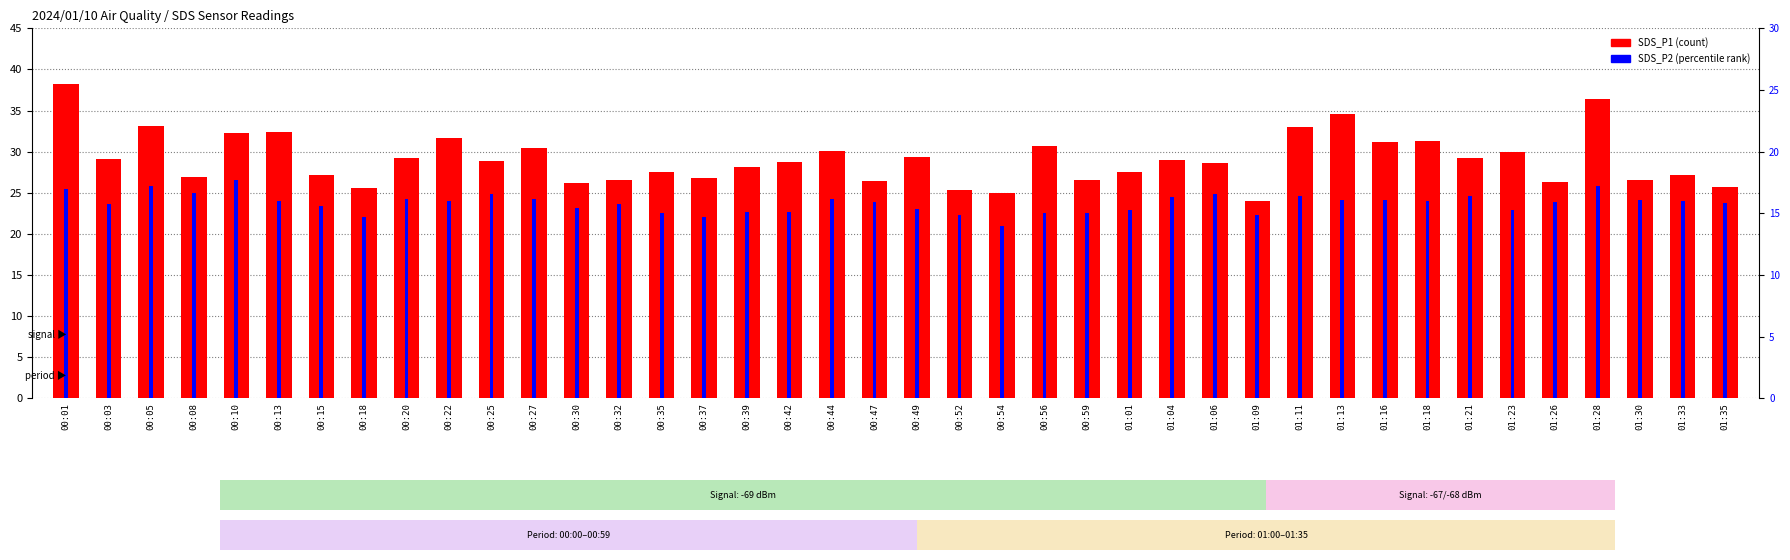

Is the value of SDS_P1 at 01:28 greater than the value of SDS_P2 at 00:05?

Yes